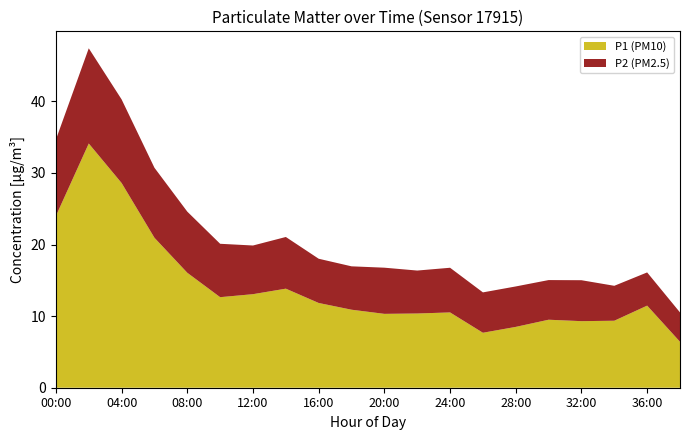

What is the difference between the maximum and minimum values in the P1 (PM10) series?

27.7